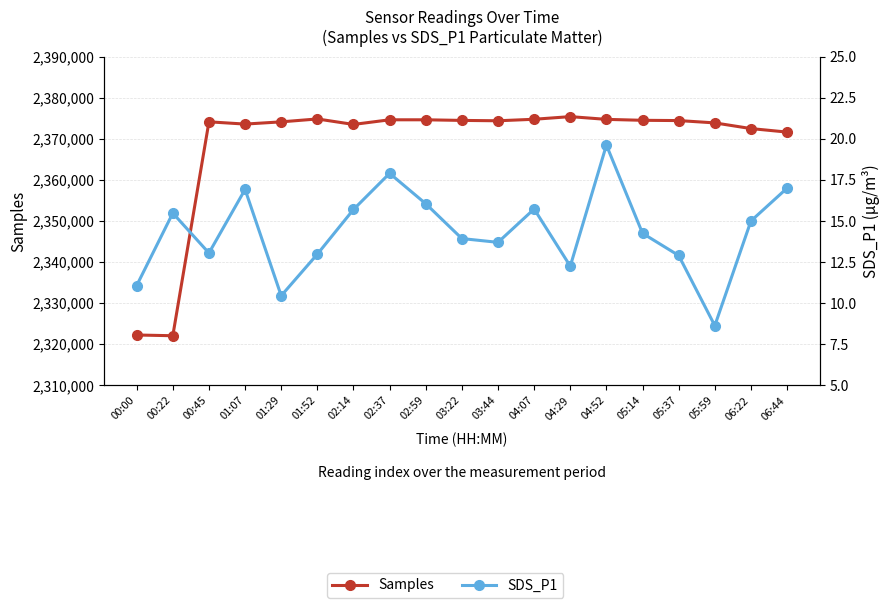

What is the value of the SDS_P1 point at the 18th from the left?

15.0